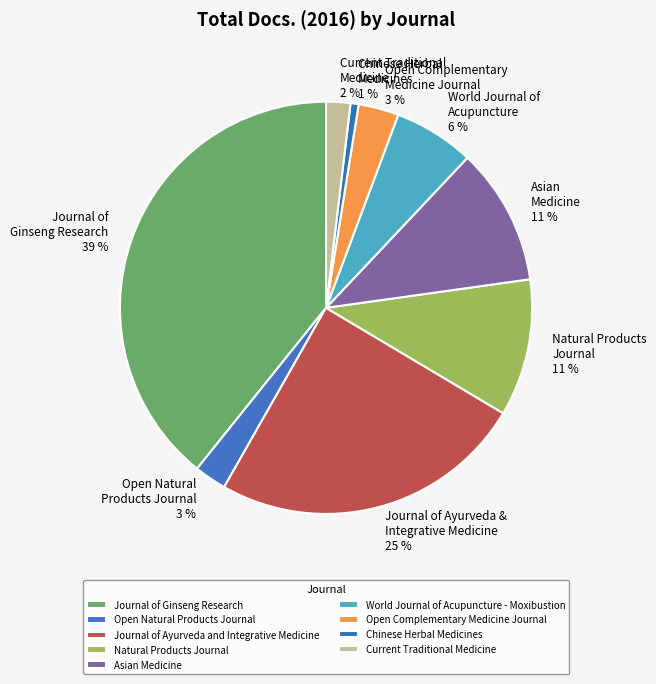

How many segments does this pie chart have?

9